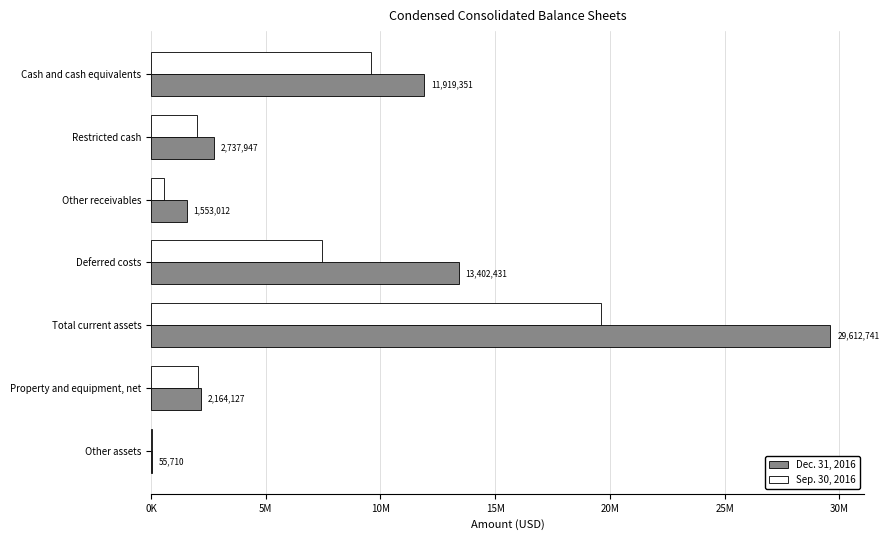

What are all the series names shown in the legend?

Dec. 31, 2016, Sep. 30, 2016